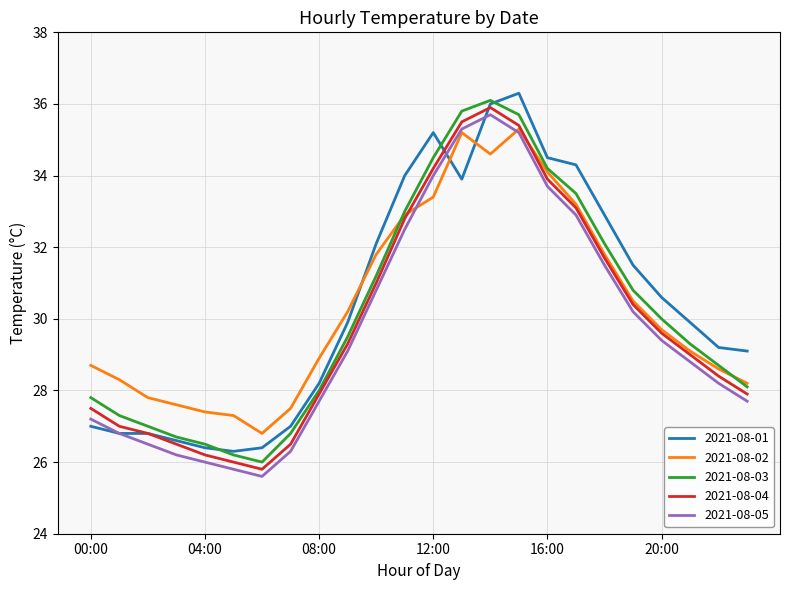

Count the number of data series in this chart.

5